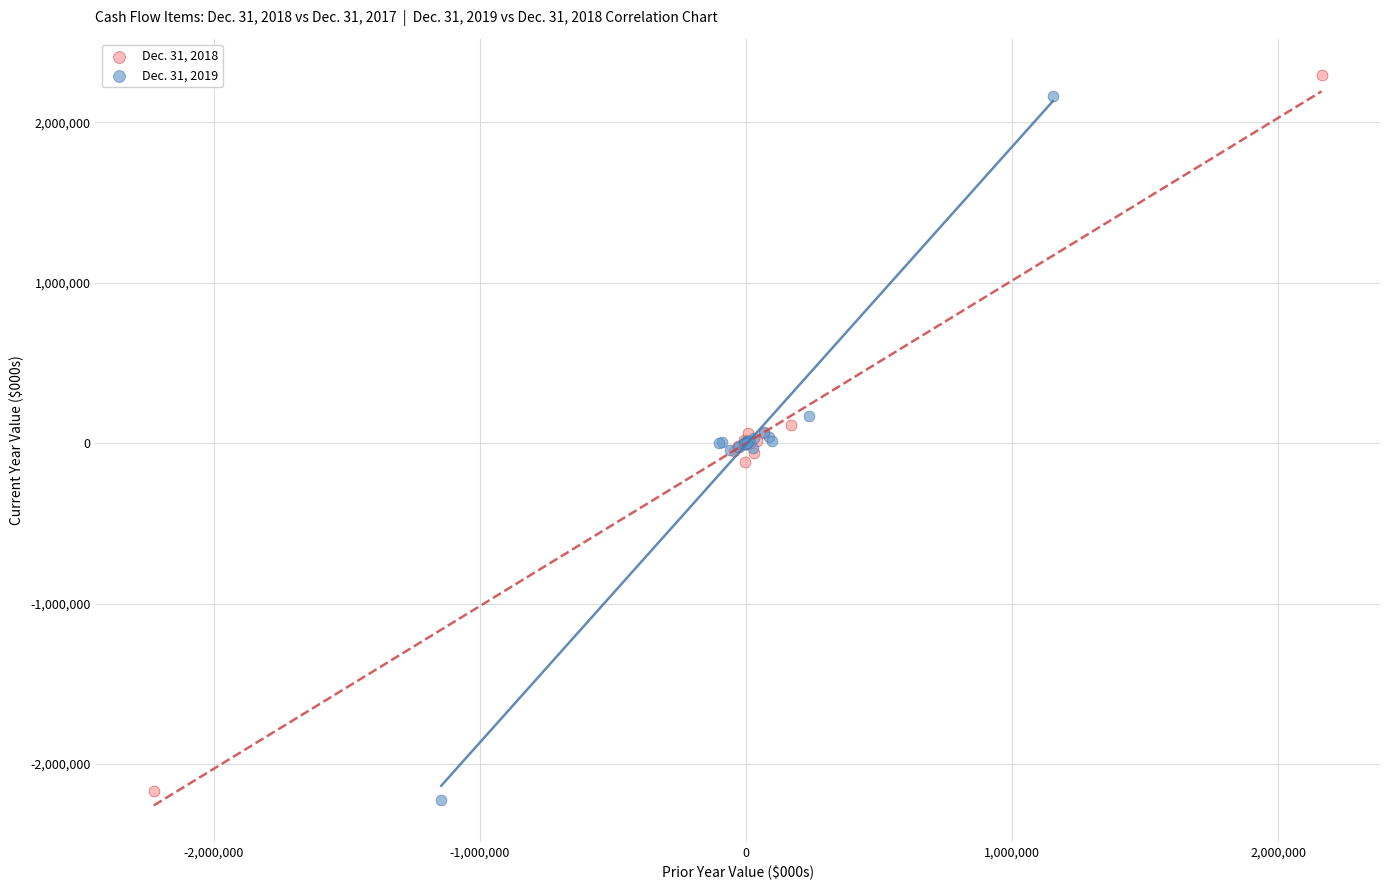

Which series reaches the minimum Y coordinate?

Dec. 31, 2019